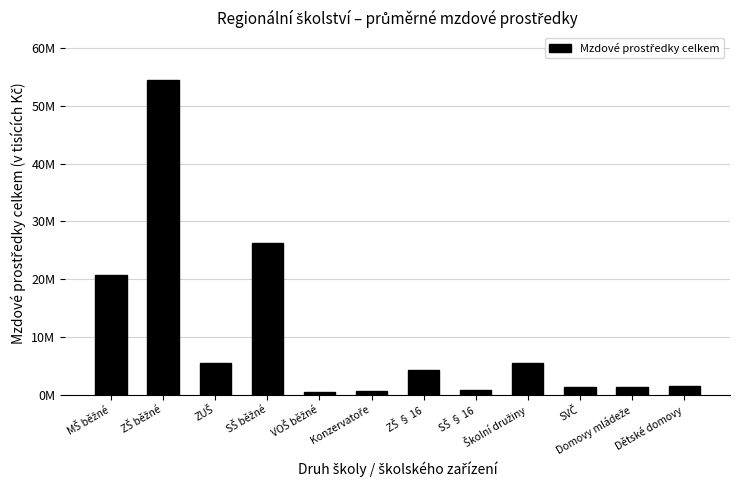

Which category has the lowest value across all series?

VOŠ běžné